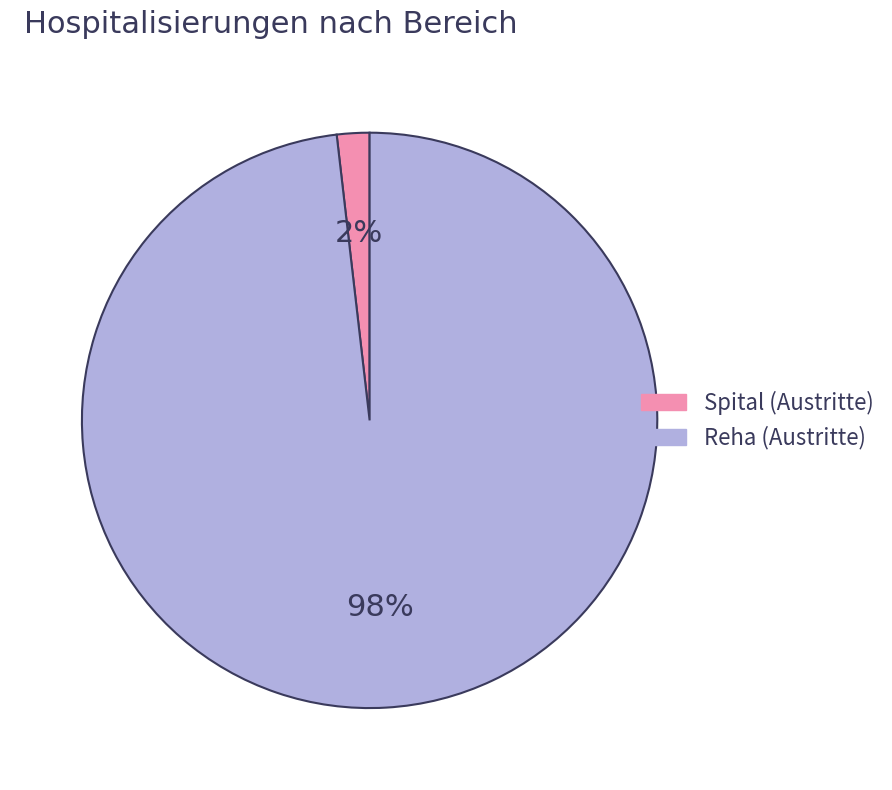

To the nearest percent, what is the average slice percentage?

50%